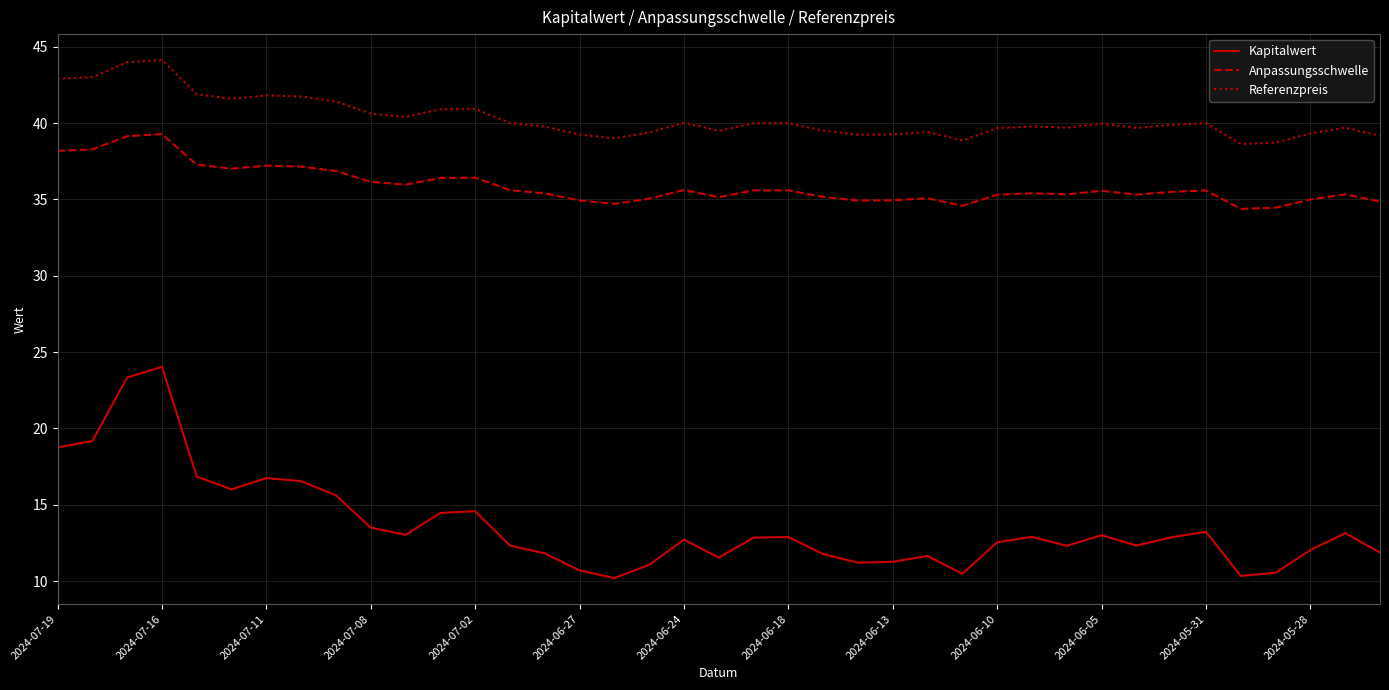

List the series in order of their peak value, lowest first.

Kapitalwert, Anpassungsschwelle, Referenzpreis